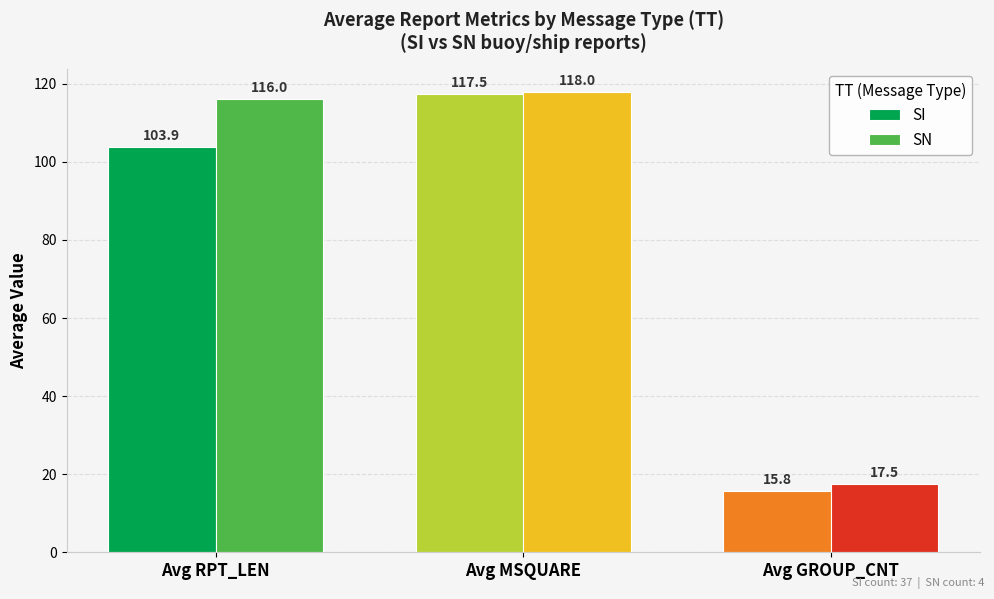

Are the bars grouped side by side (vs. stacked)?

Yes